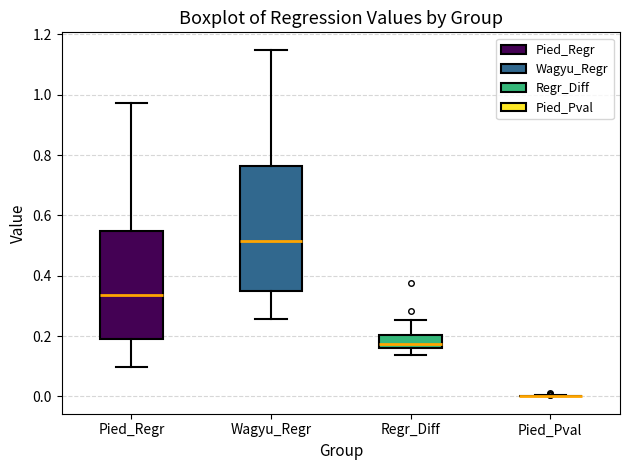

Reading left to right, read every box against the y-axis: the position of its median line, the range the box covers, and the ends of its whiskers. The values are not printed on the chart, so give them approximately, as read against the axis.

Pied_Regr: median 0.34, box 0.20 to 0.54, whiskers 0.10 to 0.98
Wagyu_Regr: median 0.52, box 0.34 to 0.76, whiskers 0.26 to 1.14
Regr_Diff: median 0.18, box 0.16 to 0.20, whiskers 0.14 to 0.26
Pied_Pval: box collapsed to a line at 0.00, whiskers 0.00 to 0.00